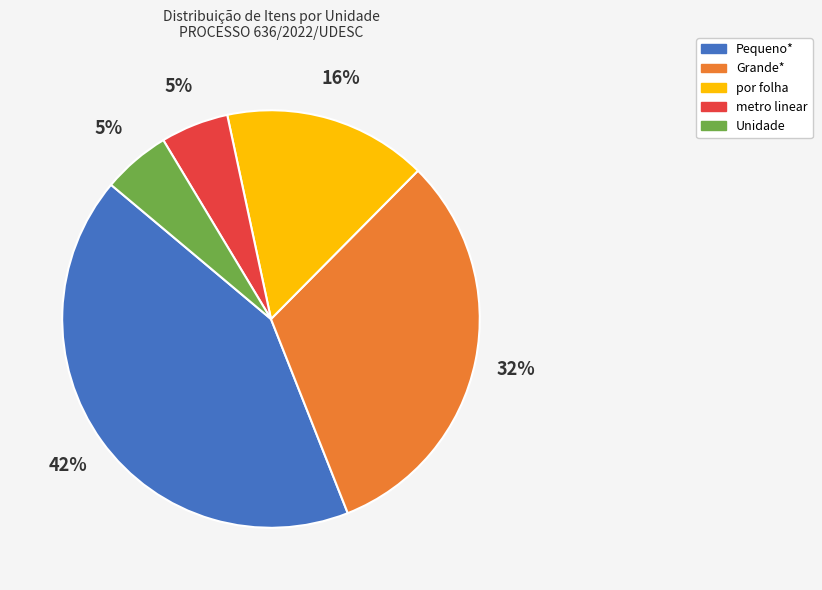

Does Grande* account for over 50% of the chart?

No